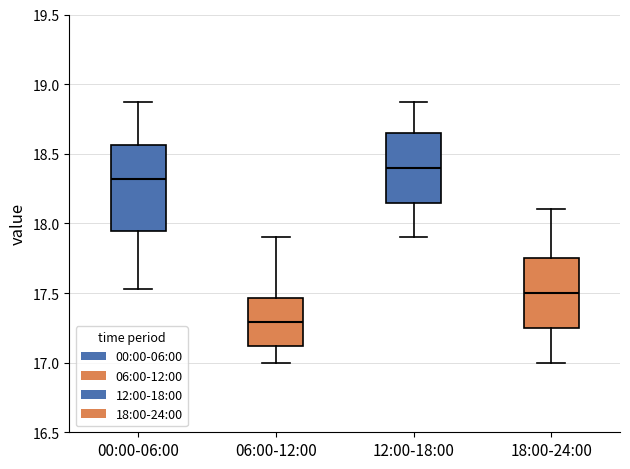

Reading left to right, read every box against the y-axis: the position of its median line, the range the box covers, and the ends of its whiskers. The values are not printed on the chart, so give them approximately, as read against the axis.

00:00-06:00: median 18.30, box 17.95 to 18.55, whiskers 17.55 to 18.85
06:00-12:00: median 17.30, box 17.10 to 17.45, whiskers 17.00 to 17.90
12:00-18:00: median 18.40, box 18.15 to 18.65, whiskers 17.90 to 18.85
18:00-24:00: median 17.50, box 17.25 to 17.75, whiskers 17.00 to 18.10